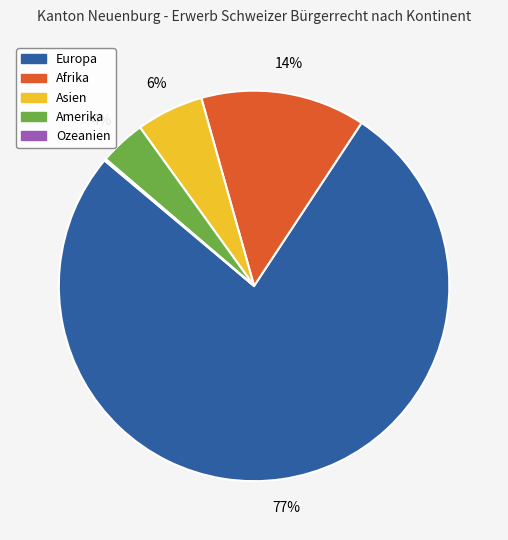

Is the sum of Europa and Amerika greater than half?

Yes